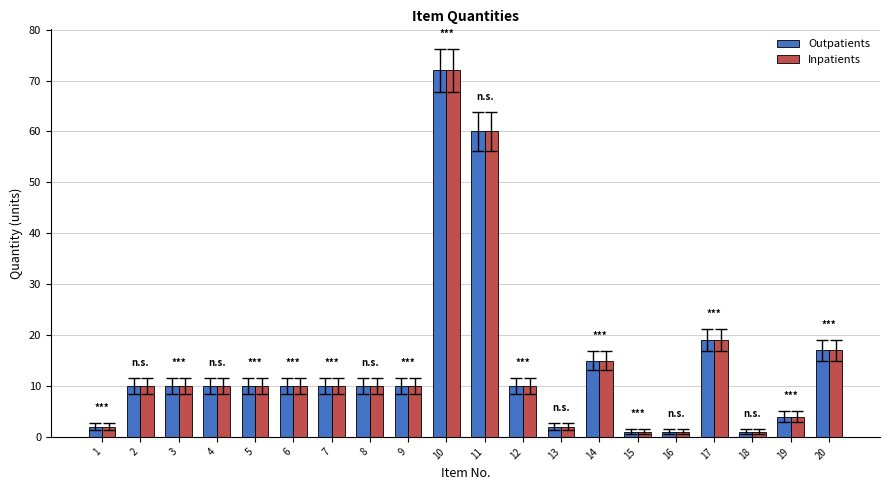

How many data points does each series have?

20